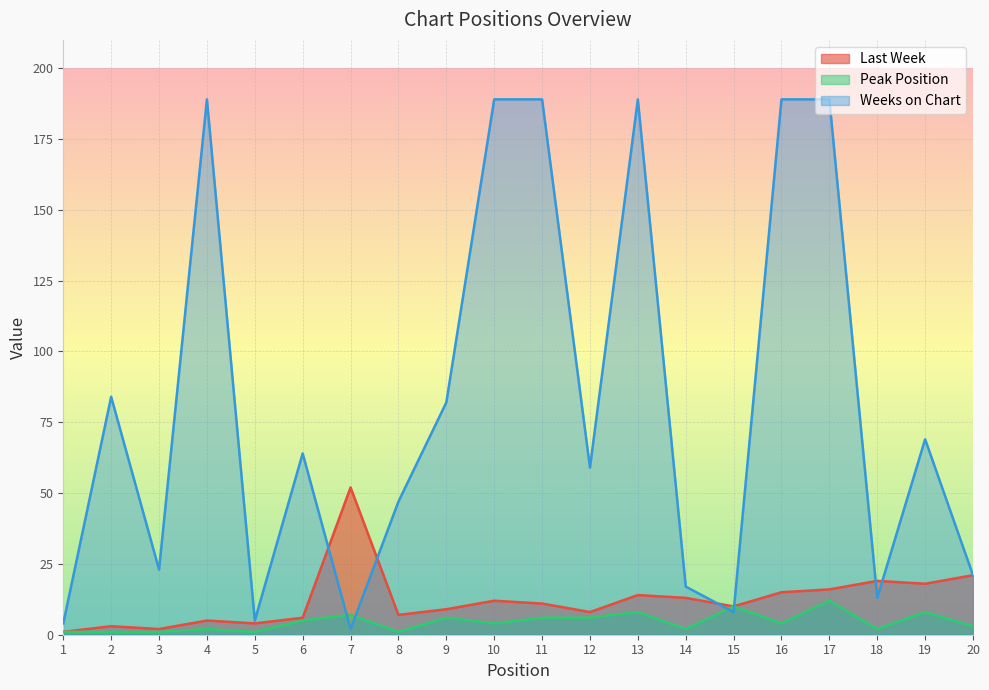

How many series are shown in this chart?

3